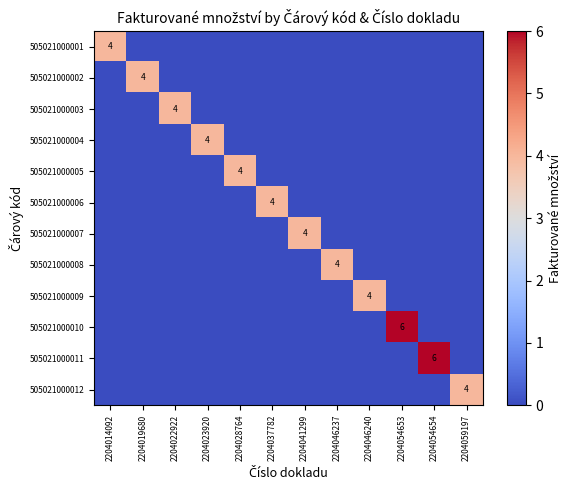

Rank the series by their maximum value, from lowest to highest.

505021000001, 505021000002, 505021000003, 505021000004, 505021000005, 505021000006, 505021000007, 505021000008, 505021000009, 505021000012, 505021000010, 505021000011